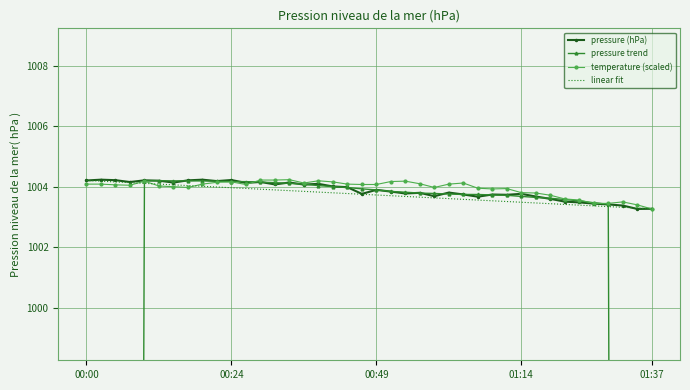

What is the greatest value displayed?

1004.2